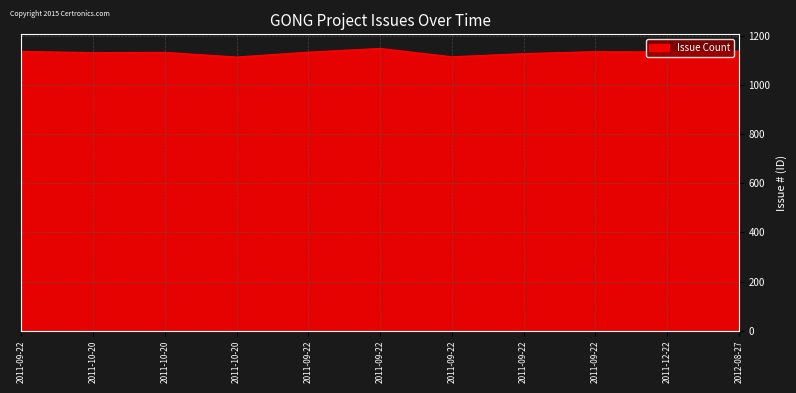

How many interior local peaks (higher than both neighbors) does the data have?

3